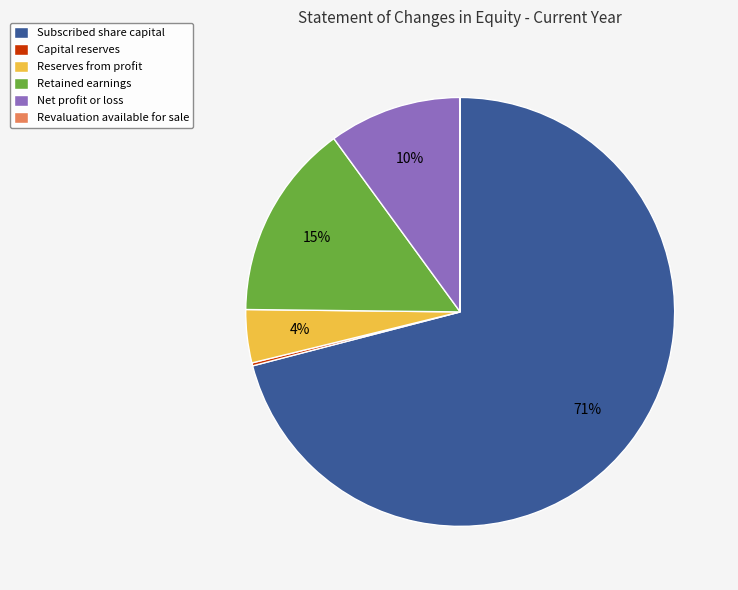

To the nearest percent, what is the combined percentage of Reserves from profit and Retained earnings?

19%